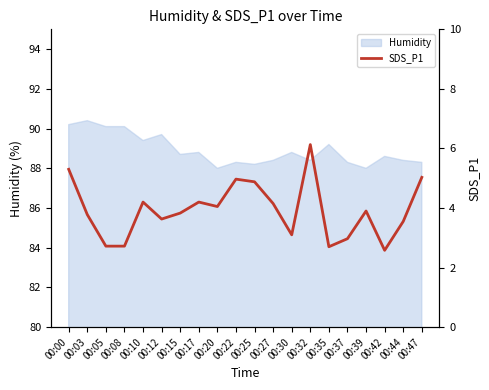

True or false: Humidity has a value of 88.8 at 00:17.

True